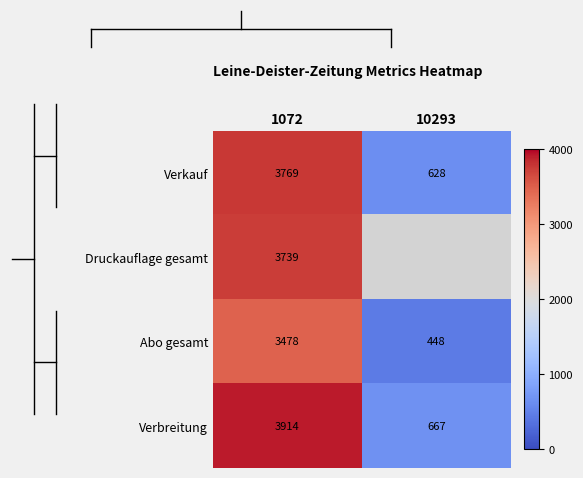

List the labels in order of Abo gesamt value, smallest first.

10293, 1072